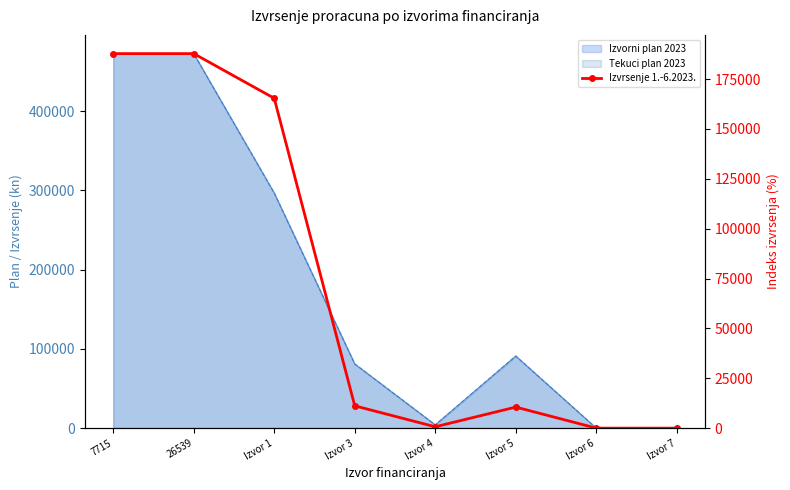

The value at Izvor 6 is 0.0. True or false?

True